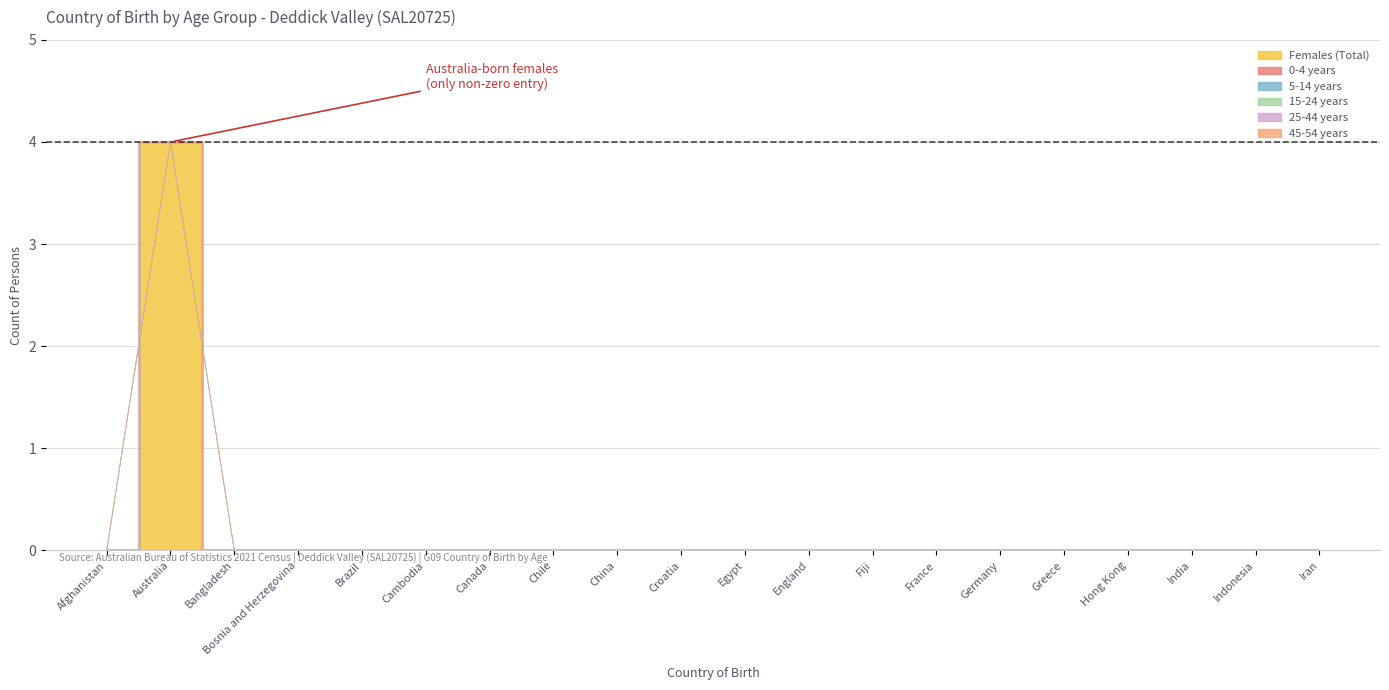

Rank the series at France from lowest to highest value.

Females (Total), 0-4 years, 5-14 years, 15-24 years, 25-44 years, 45-54 years